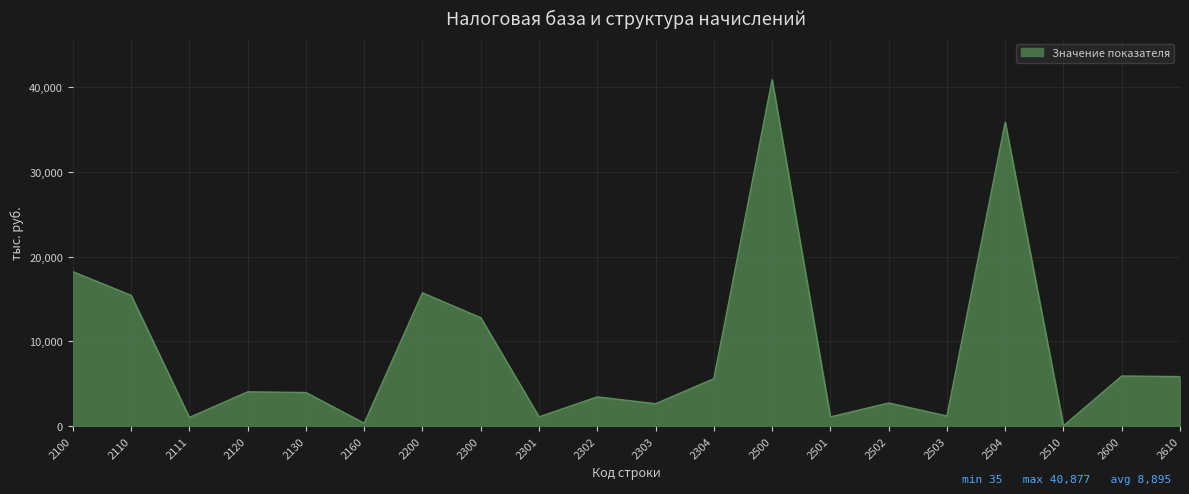

How many values are below 4048?

10